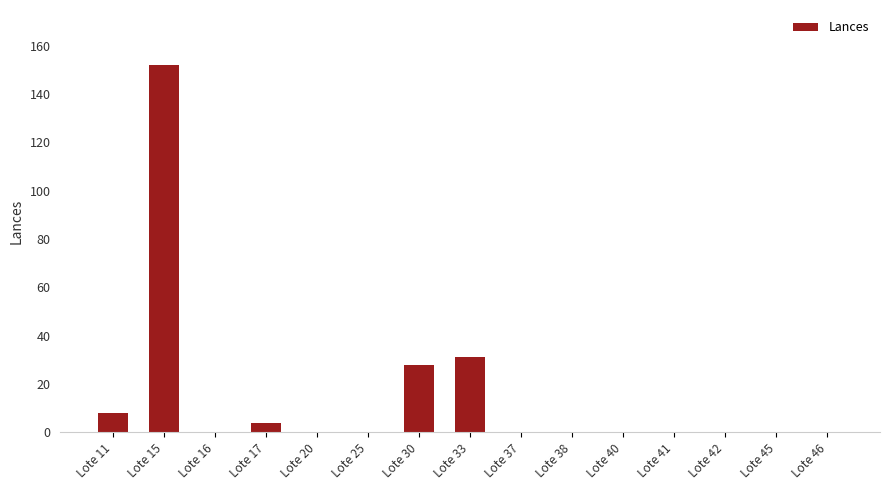

The chart shows a value of 31 at Lote 33. True or false?

True